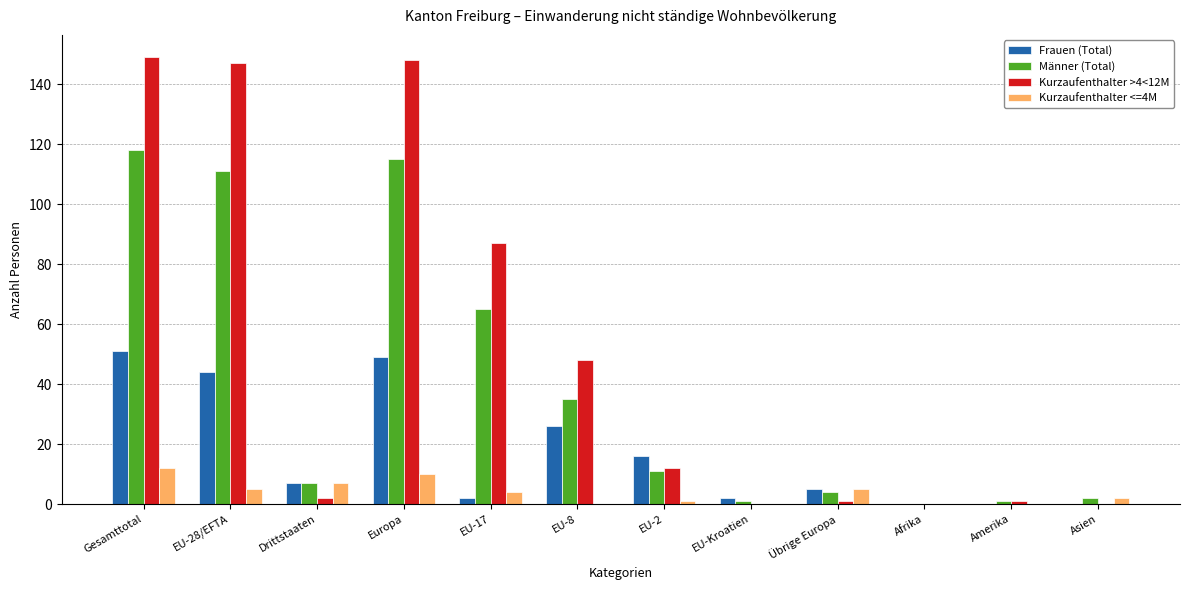

The Kurzaufenthalter <=4M series shows 7 at Drittstaaten. True or false?

True